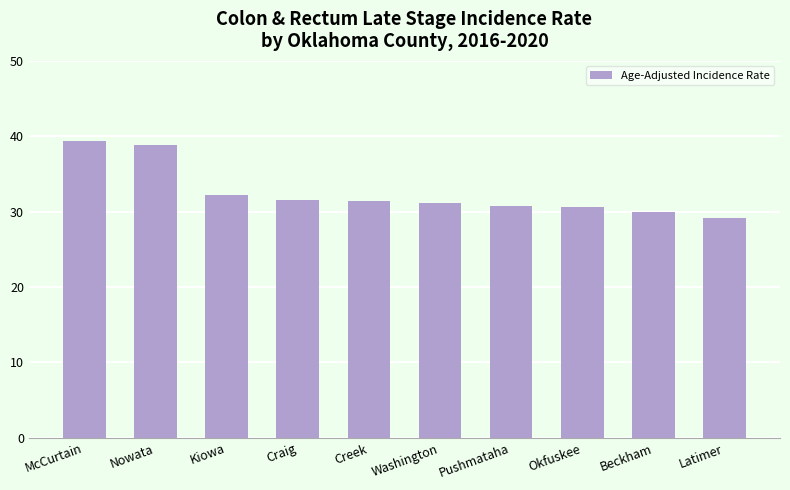

Is it true that the value at Beckham is 30.0?

True